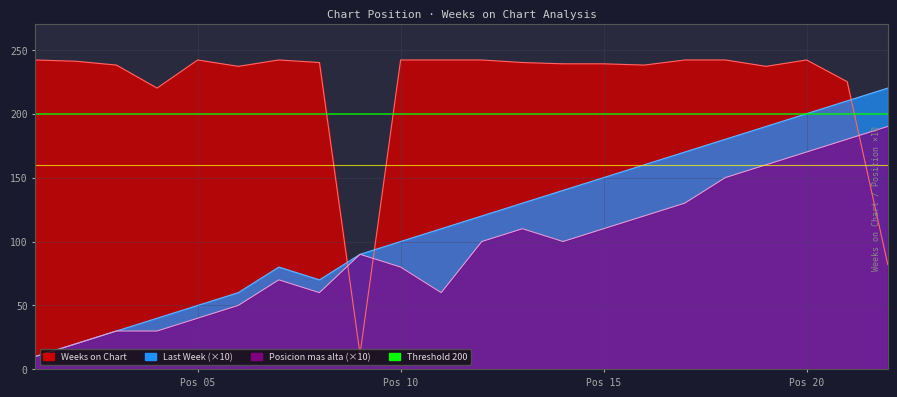

The value of Posicion mas alta at 16 is 162. True or false?

False